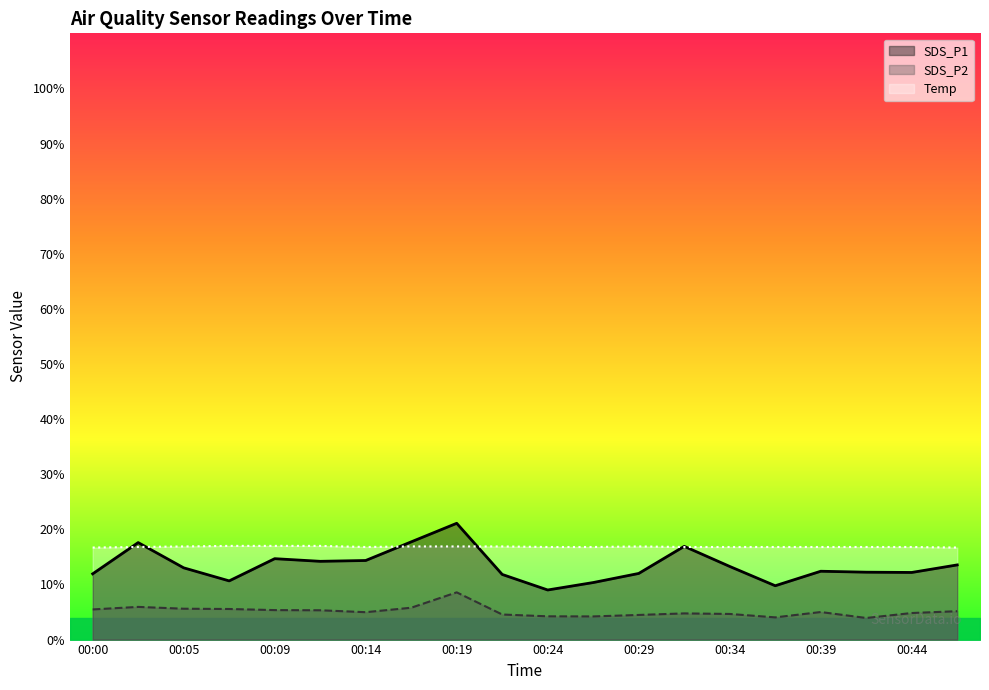

Is it true that Temp equals 8.0 at 00:02?

False